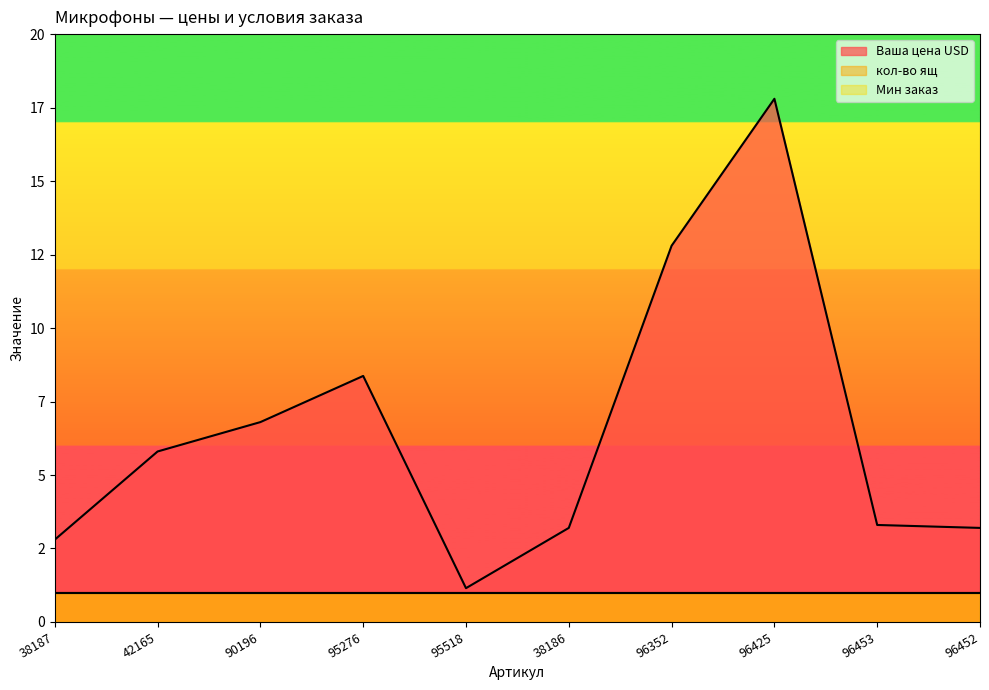

Which series changed the most between 38187 and 96452?

Ваша цена USD